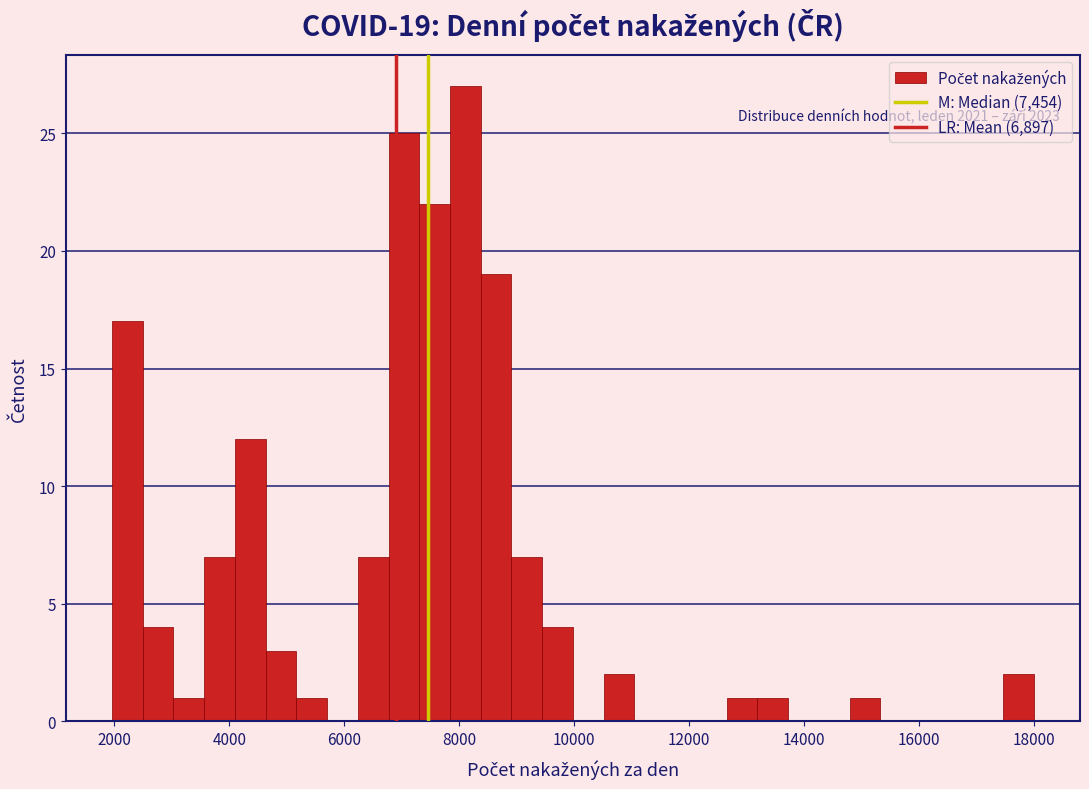

Read against the x-axis, roughly where is the centre of the tallest bar?

8200